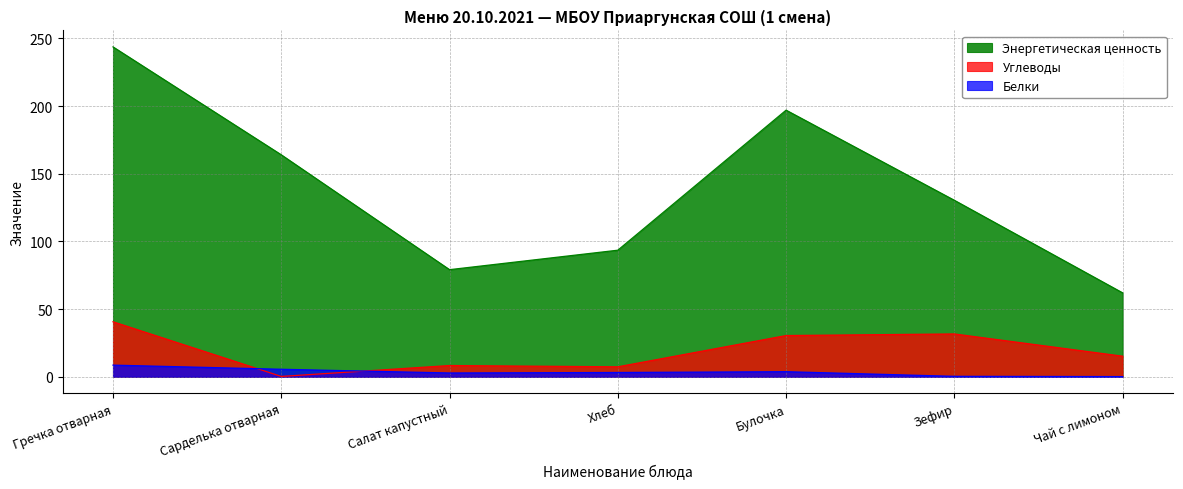

At Чай с лимоном, list the series in order from smallest to largest.

Белки, Углеводы, Энергетическая ценность